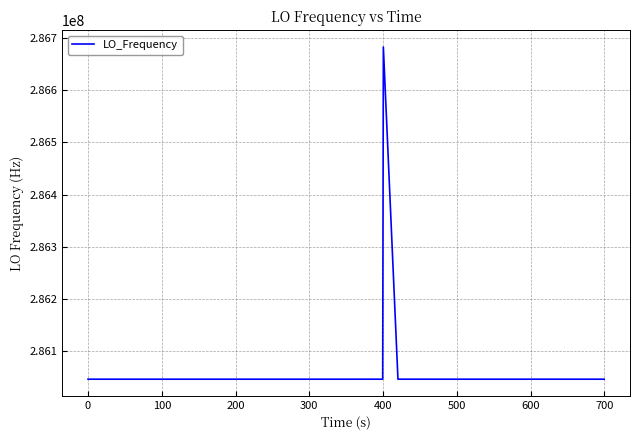

What is the smallest value displayed?

286046996.8